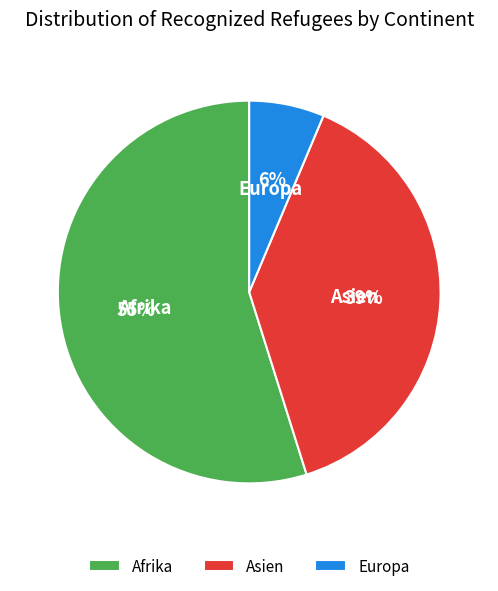

To the nearest percent, what is the difference between the largest and smallest slice percentages?

49%